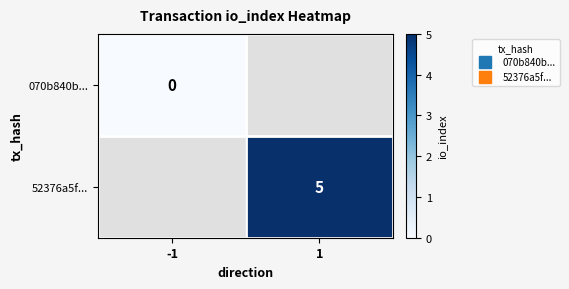

At how many categories does at least one series exceed 1?

1